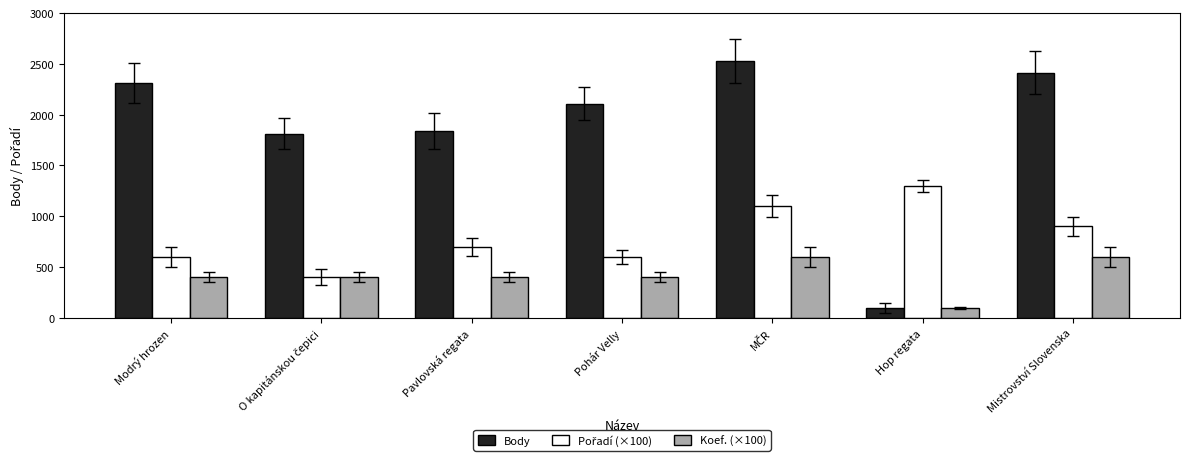

Which series has the largest total across all categories?

Body